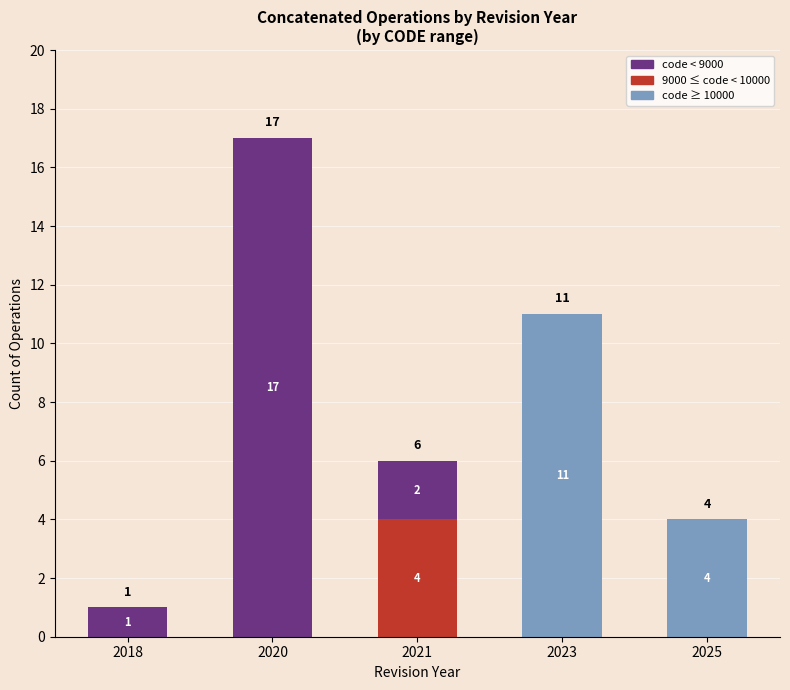

What is the total value across all series at 2020?

17